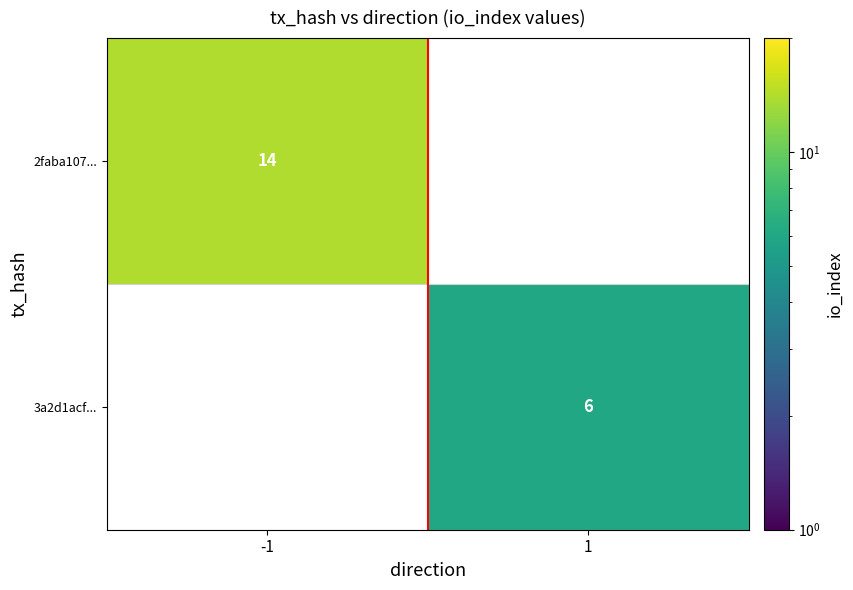

True or false: 3a2d1acf... has a value of 1.6 at 1.

False